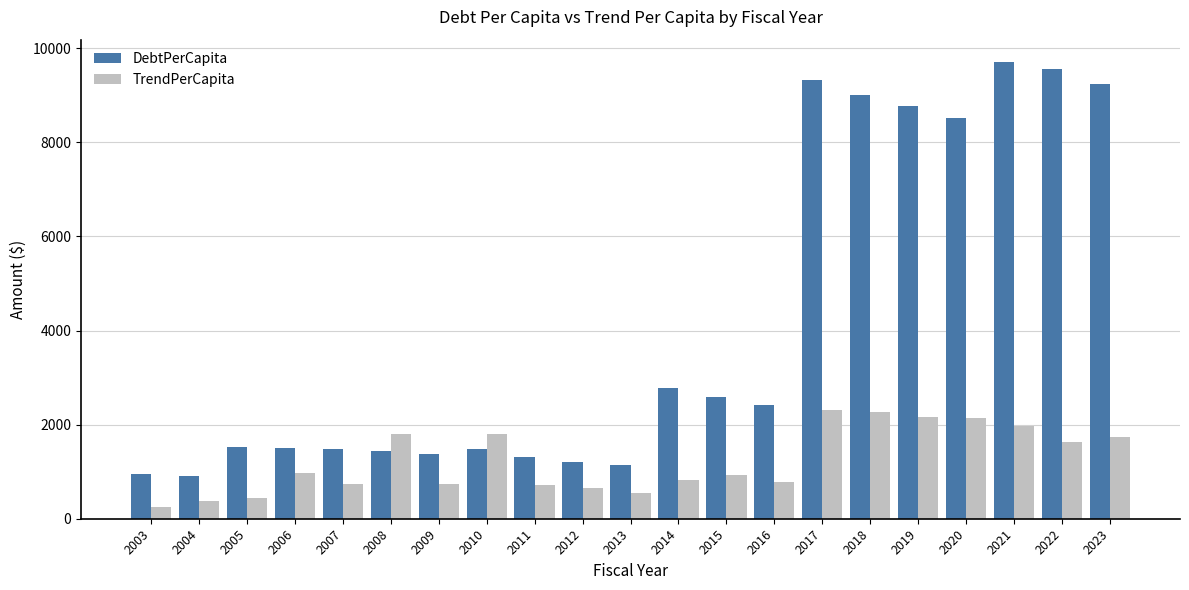

What is the highest value of the TrendPerCapita series?

2307.7